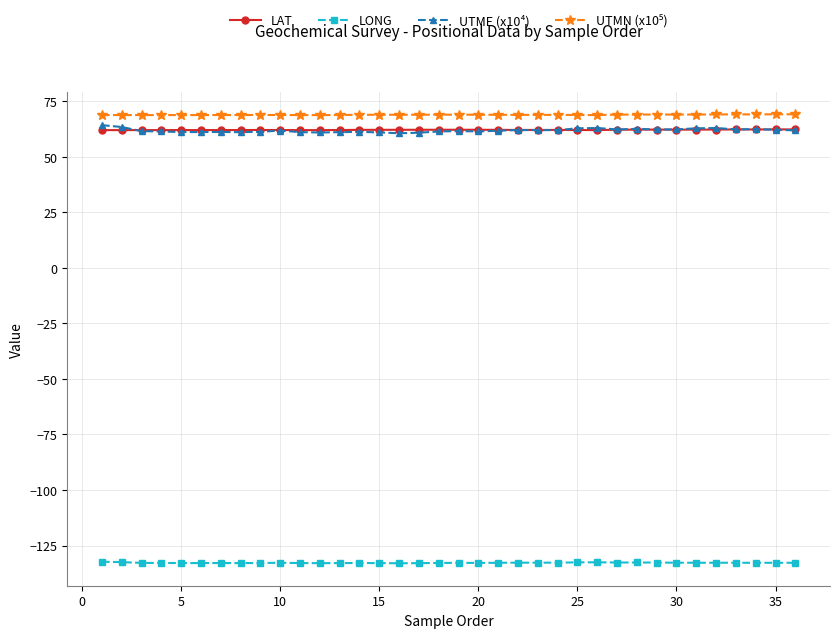

Which series has the widest spread of values?

UTME (x10⁴)